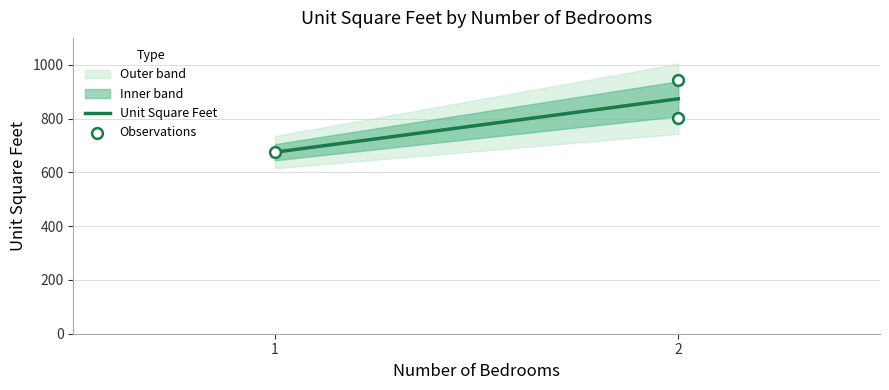

Between 2 and 1, which is larger?

2